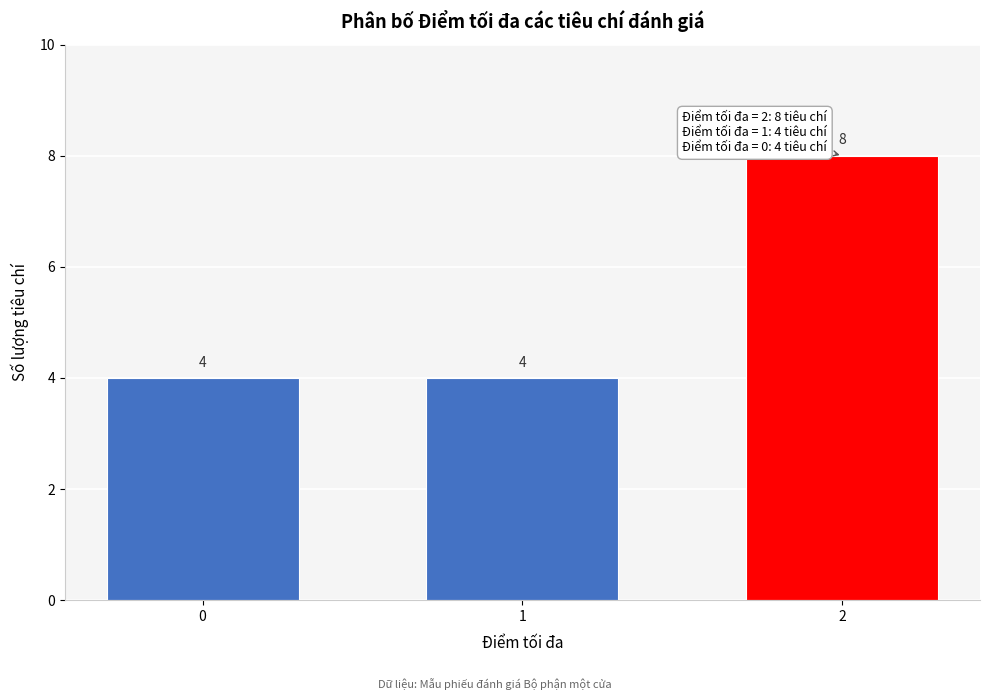

Reading left to right, transcribe all the data shown in this chart.

0=4	1=4	2=8